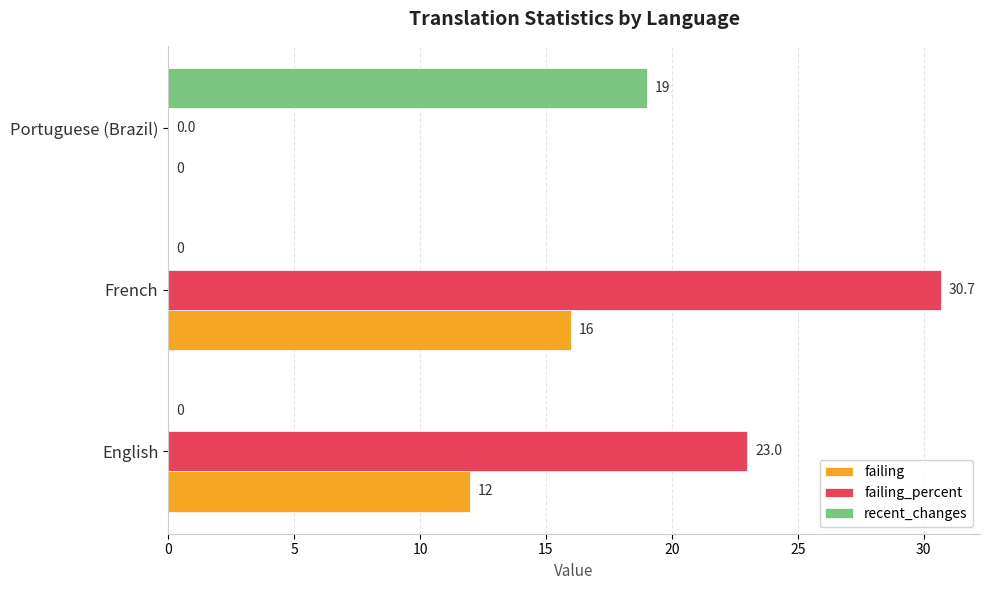

Is it true that failing equals 0.0 at Portuguese (Brazil)?

True